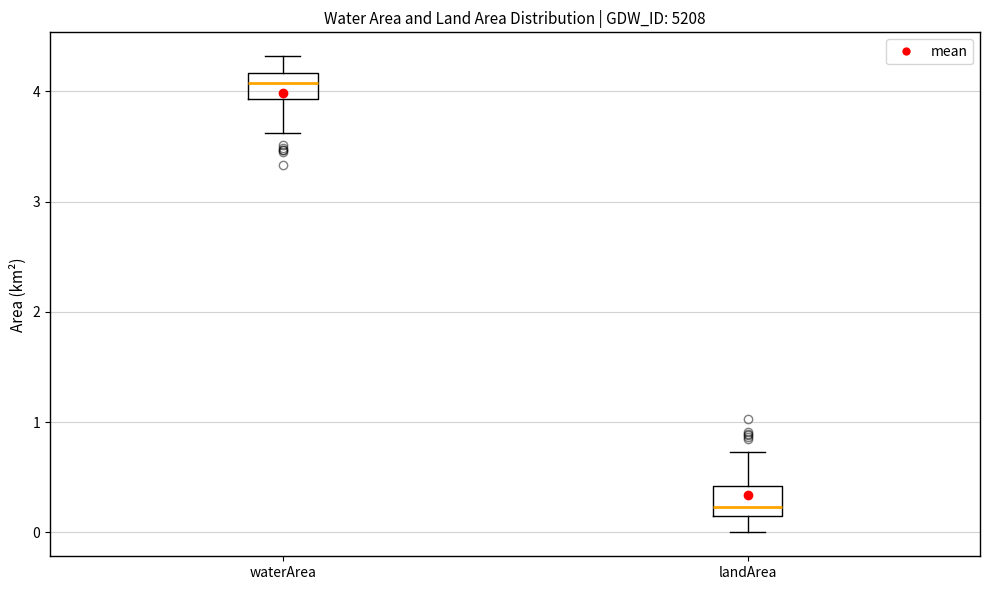

Reading left to right, transcribe this box plot: for each box, give where its median line is, the range the box spans, and where its two whiskers end, as read against the y-axis. The values are not printed on the chart, so give them approximately, as read against the axis.

waterArea: median 4.1, box 3.9 to 4.2, whiskers 3.6 to 4.3
landArea: median 0.2, box 0.1 to 0.4, whiskers 0.0 to 0.7